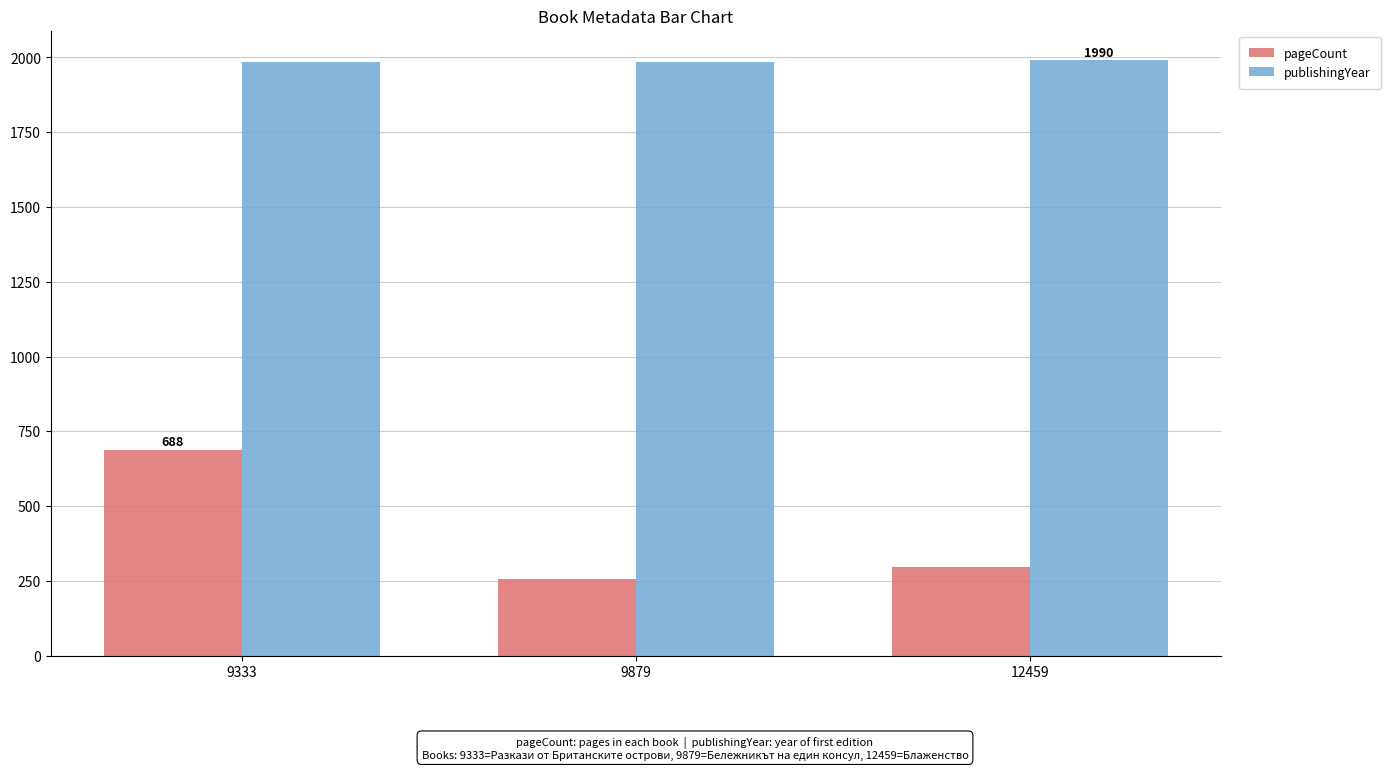

Which series has the largest total across all categories?

publishingYear